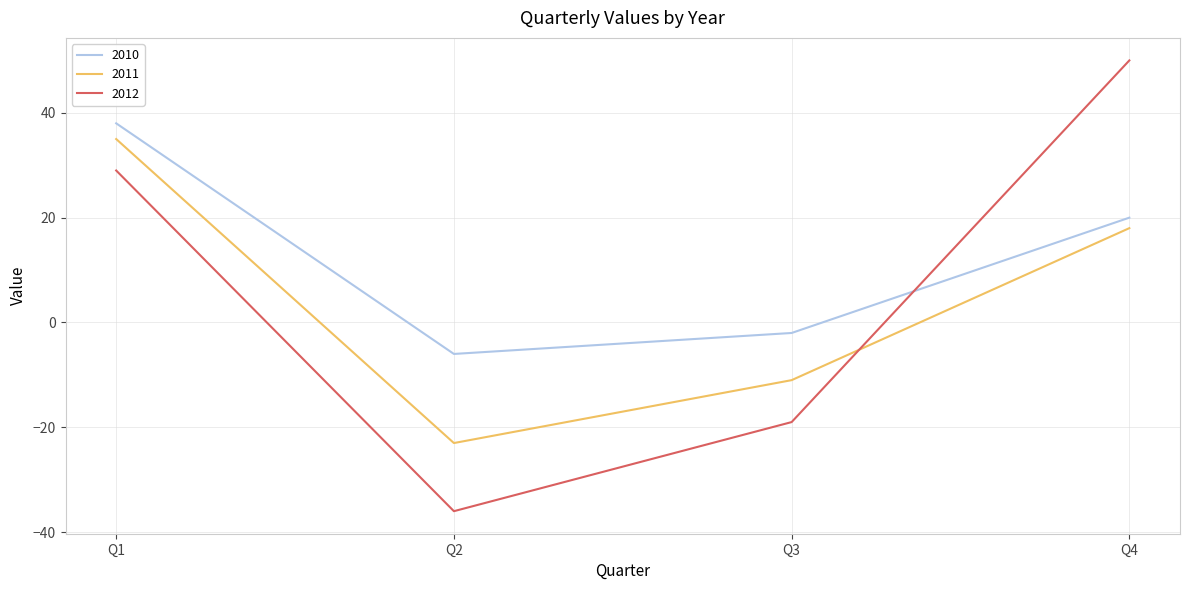

What is the difference between the maximum and minimum values in the 2011 series?

58